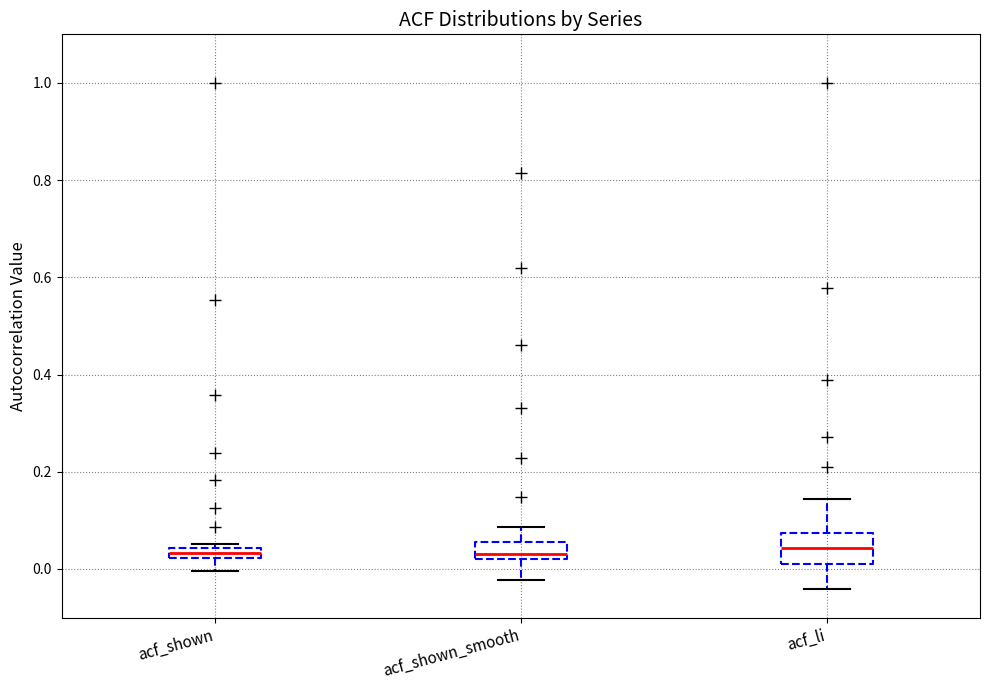

Comparing the boxes themselves (not the whiskers), which one is the tallest?

acf_li